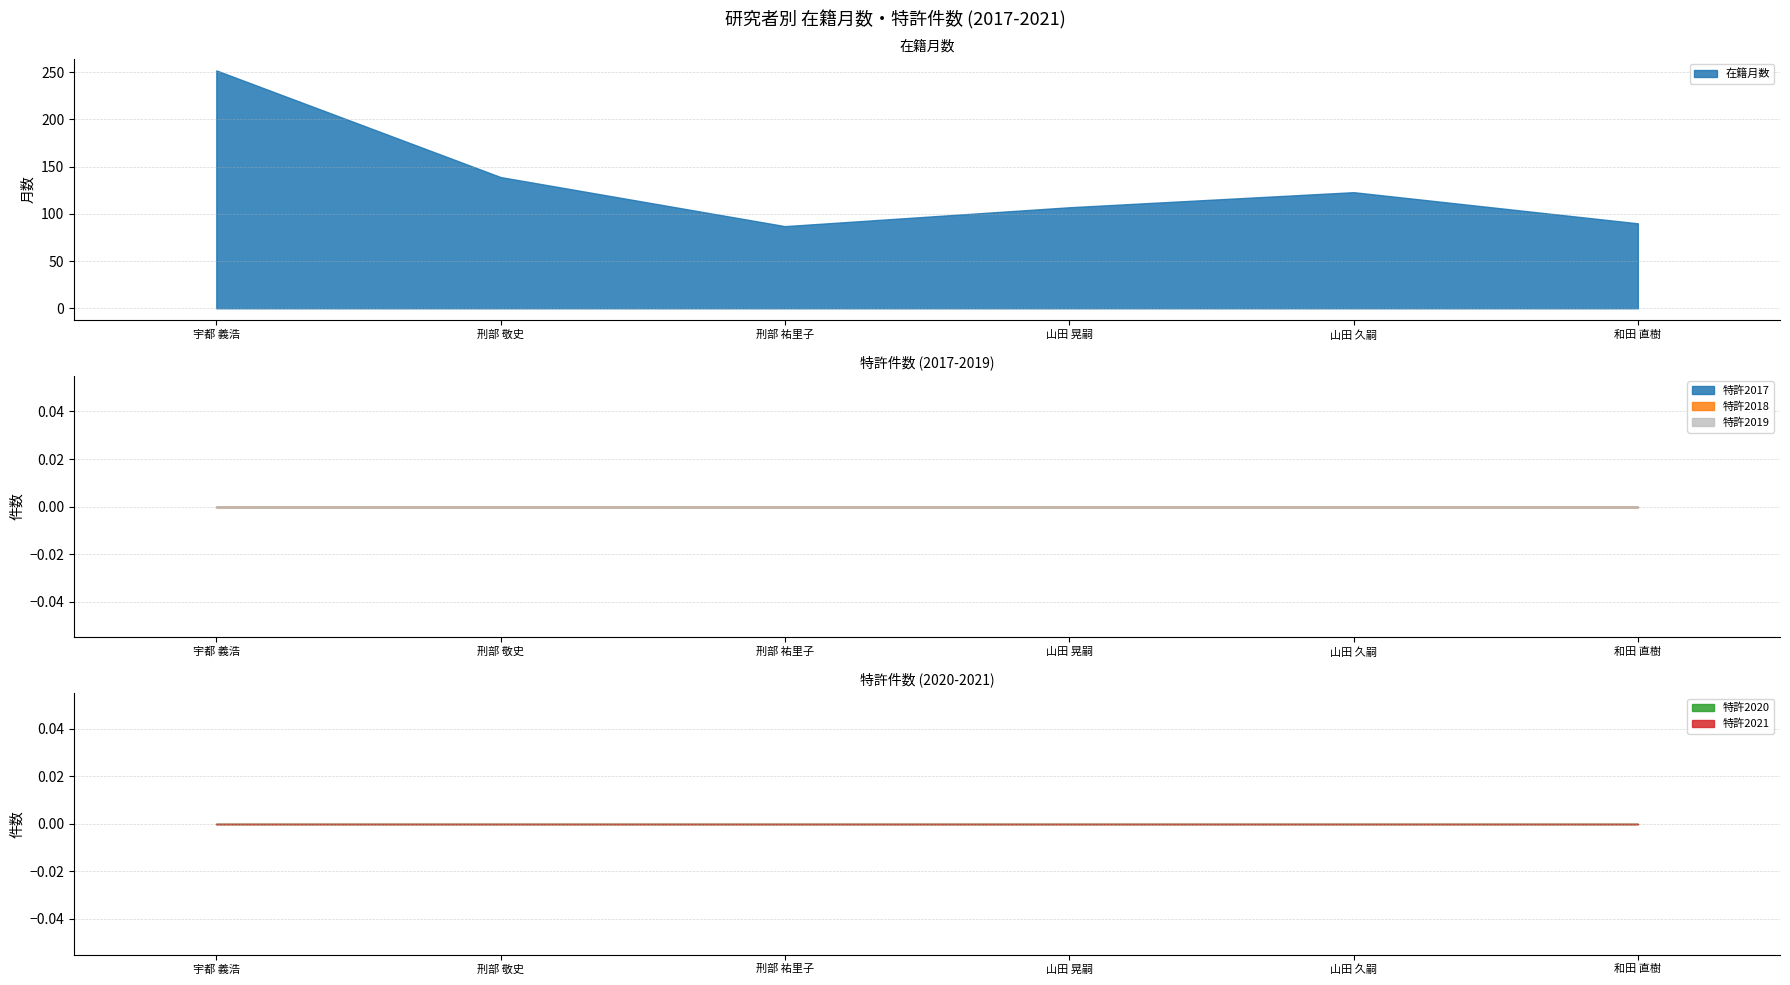

What is the difference between the highest and lowest values at 和田 直樹?

90